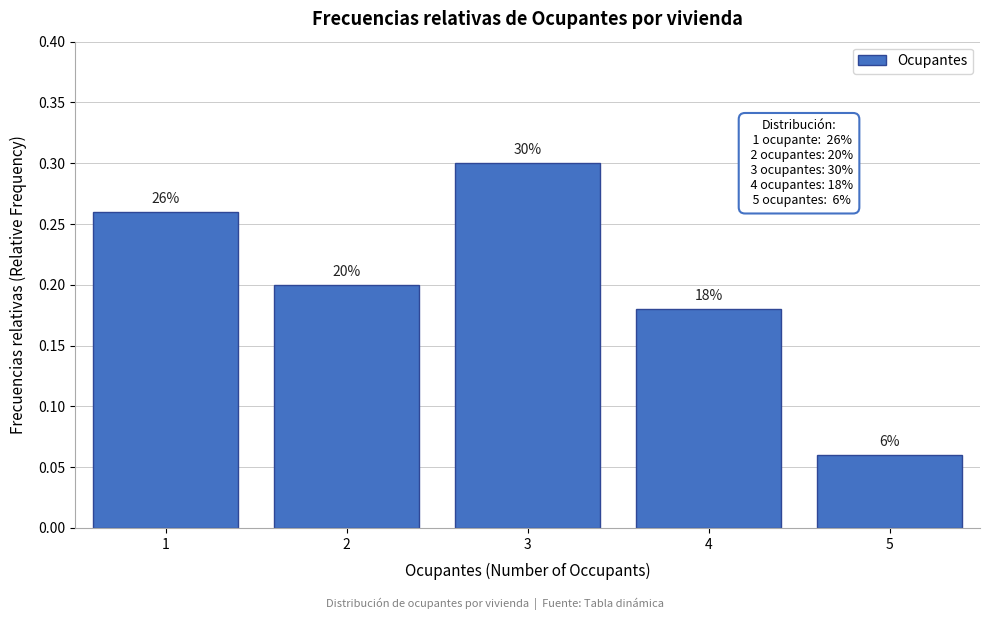

How many bars are there in total?

5